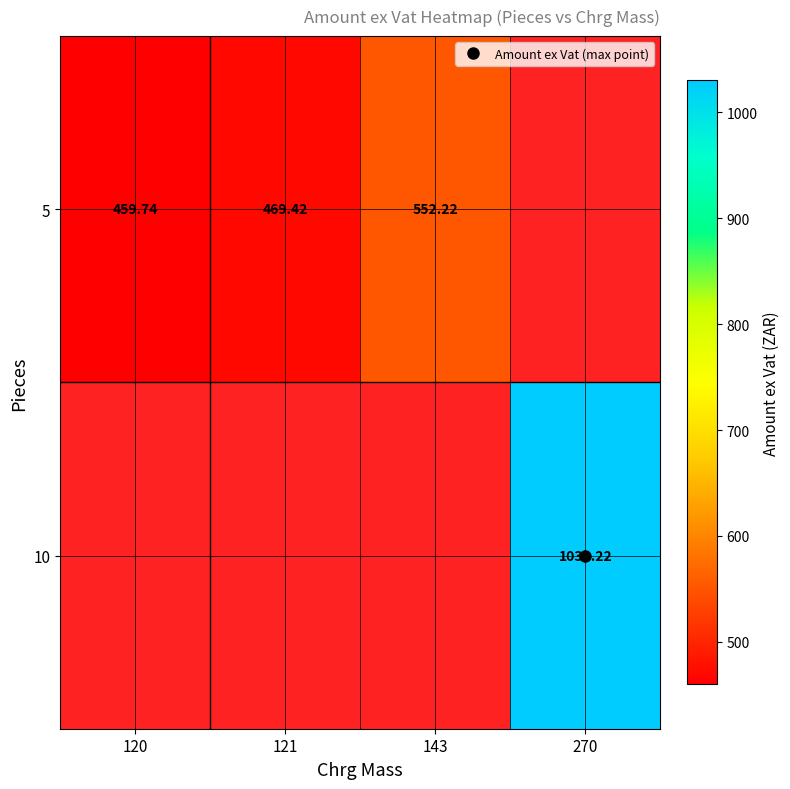

List the series in order of their overall mean, highest first.

5, 10